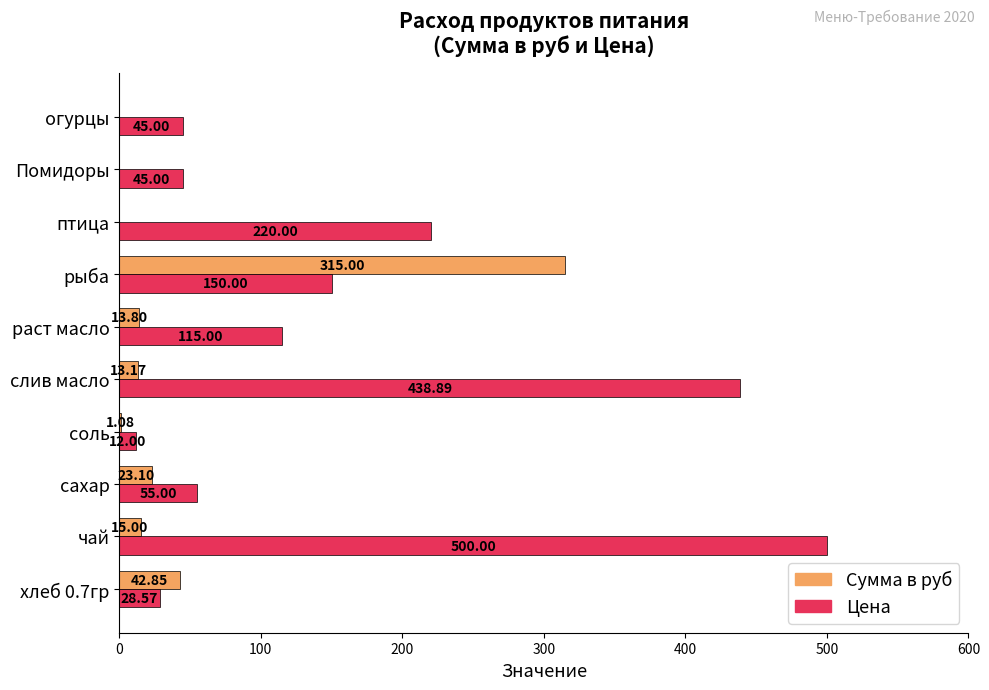

Which series changed the most between чай and Помидоры?

Цена